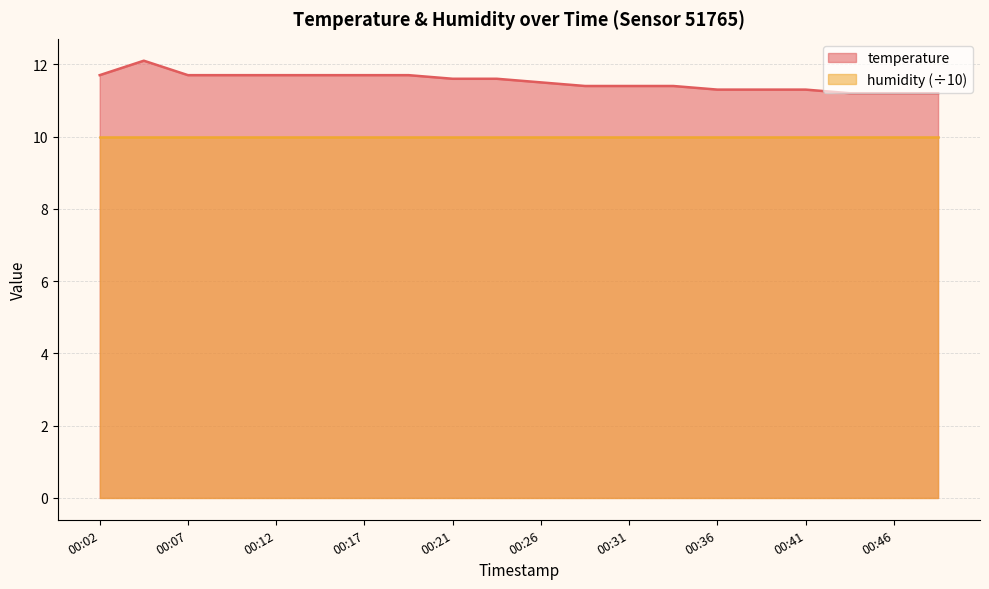

Where is the data nearest to the value 11?

00:43